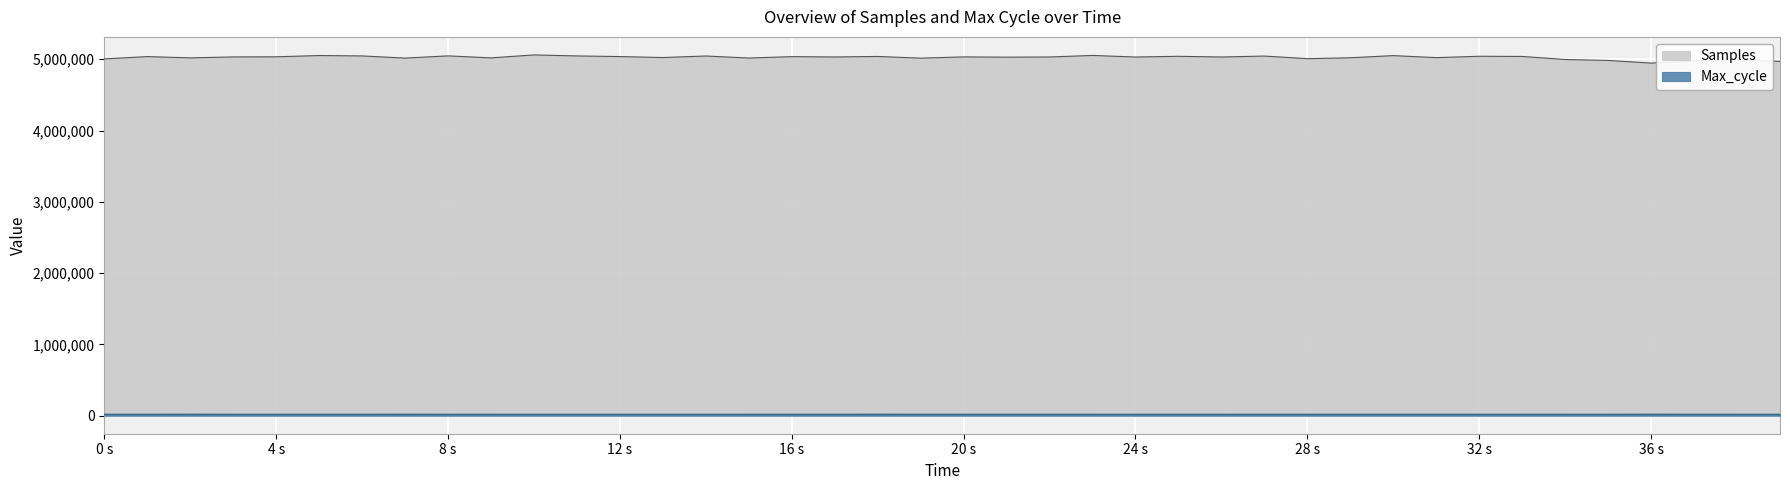

True or false: Samples and Max_cycle intersect in this chart.

False